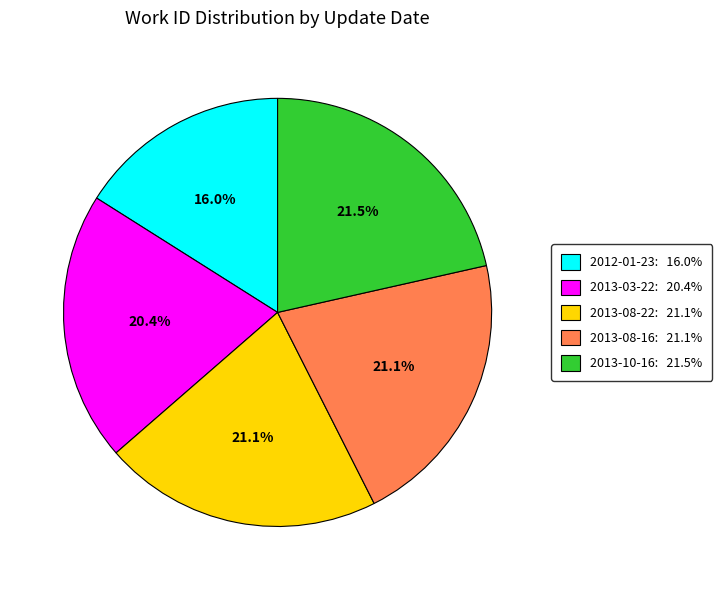

Is the sum of 2013-10-16: 21.5% and 2013-08-22: 21.1% greater than half?

No